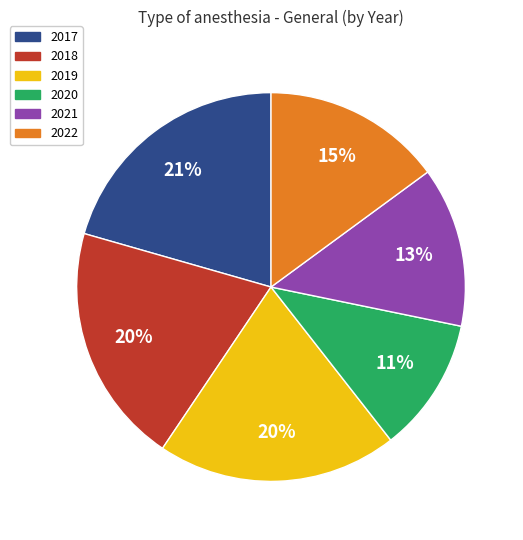

What is the ratio of the value at 2019 to the value at 2021?

1.5